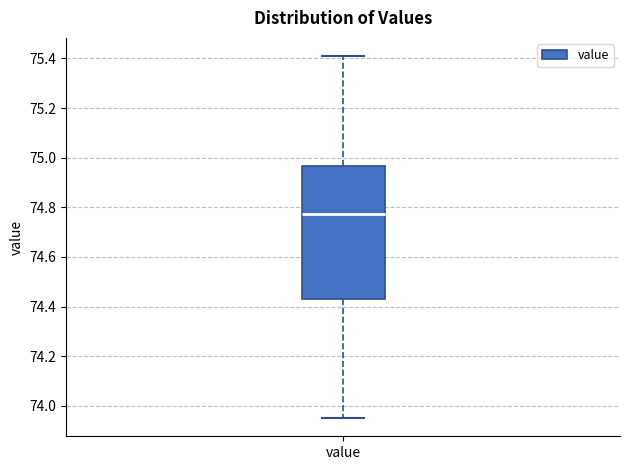

Transcribe this box plot: give where the median line is, the range the box spans, and where the two whiskers end, as read against the y-axis. The values are not printed on the chart, so give them approximately, as read against the axis.

median 74.78, box 74.44 to 74.96, whiskers 73.96 to 75.42